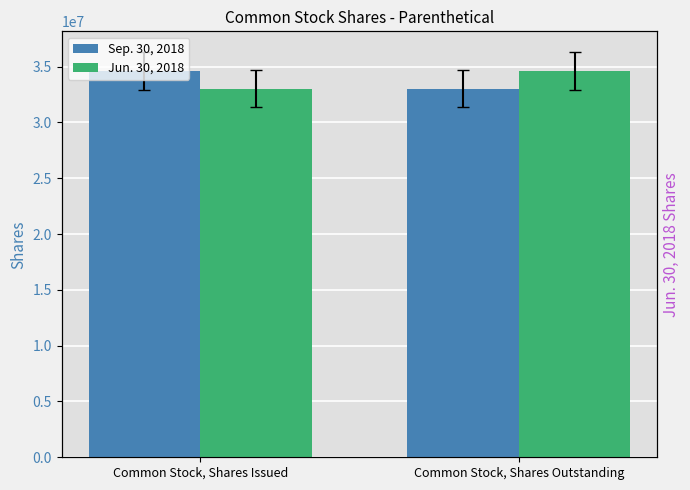

Between Common Stock, Shares Issued and Common Stock, Shares Outstanding, which is larger?

Common Stock, Shares Issued